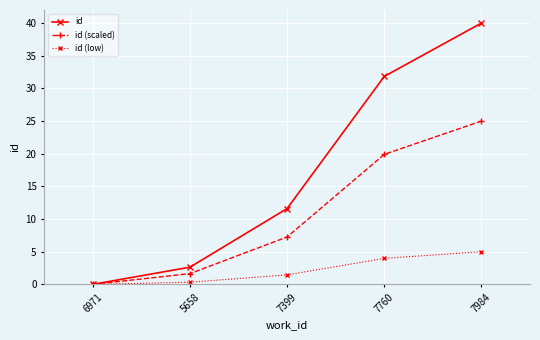

Is it true that id (low) equals 1.3 at 7760?

False